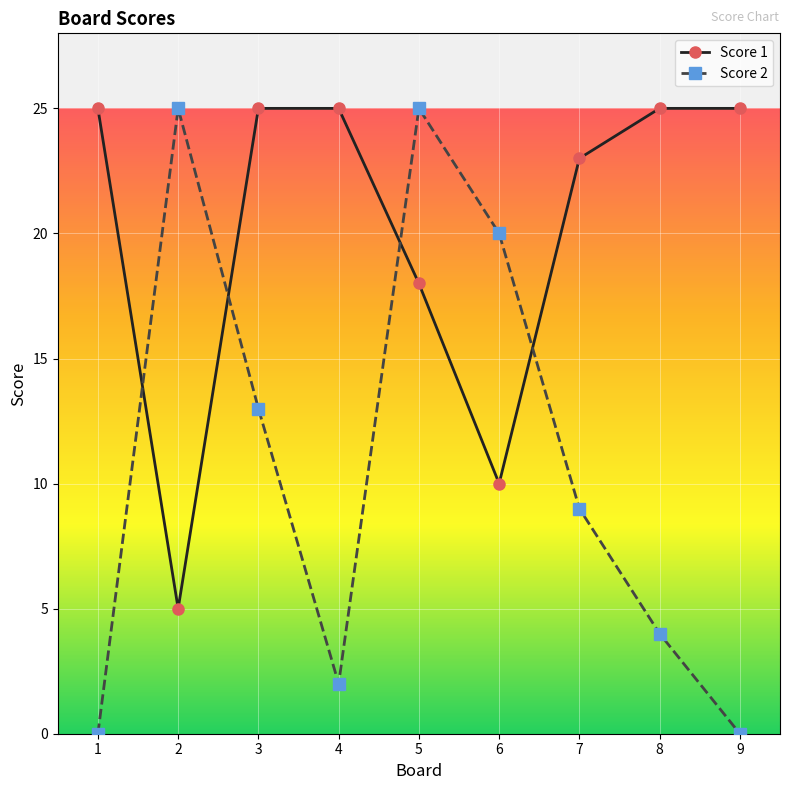

Reading left to right, extract all data points from this chart.

Score 1: 25	5	25	25	18	10	23	25	25
Score 2: 0	25	13	2	25	20	9	4	0